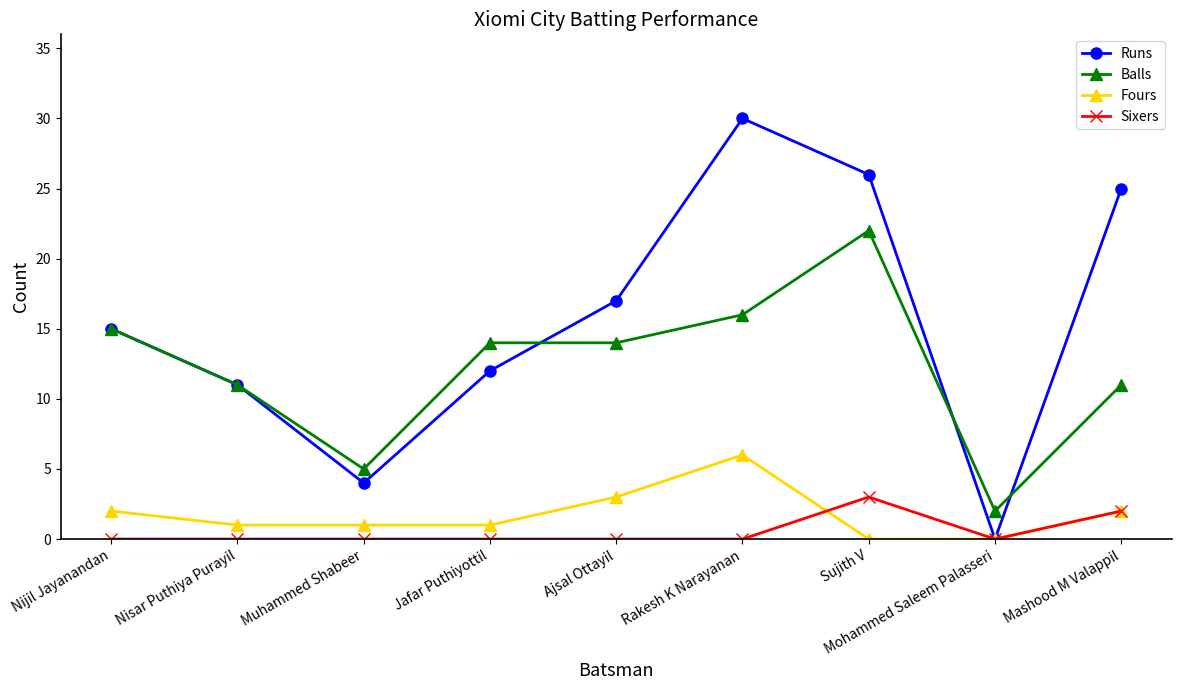

What are all the series names shown in the legend?

Runs, Balls, Fours, Sixers